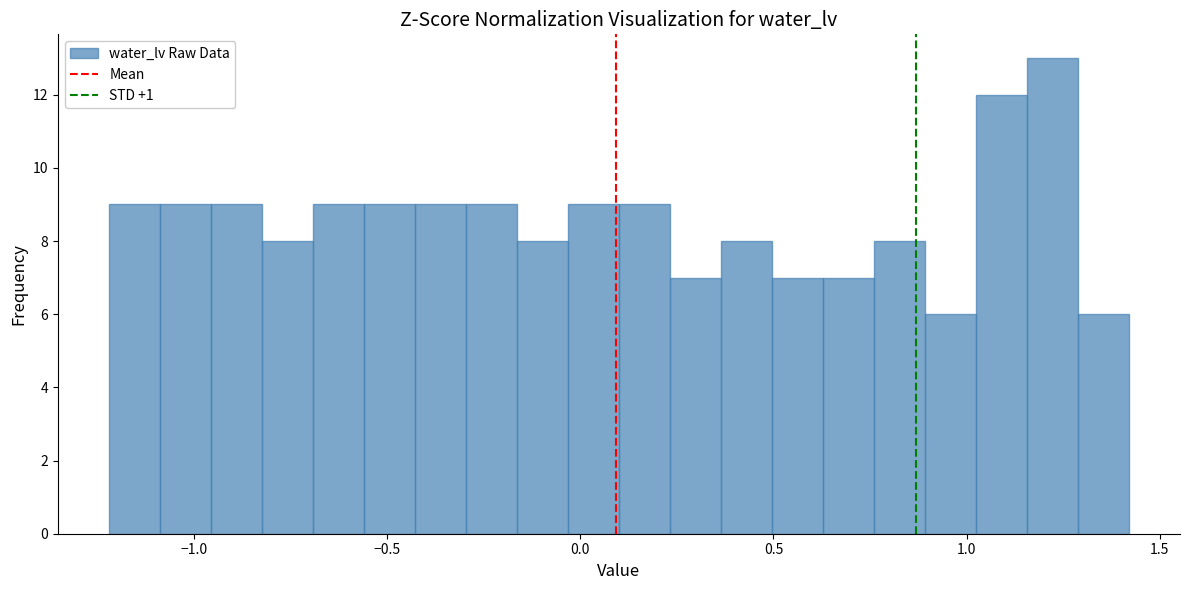

Read against the x-axis, roughly where is the centre of the tallest bar?

1.20